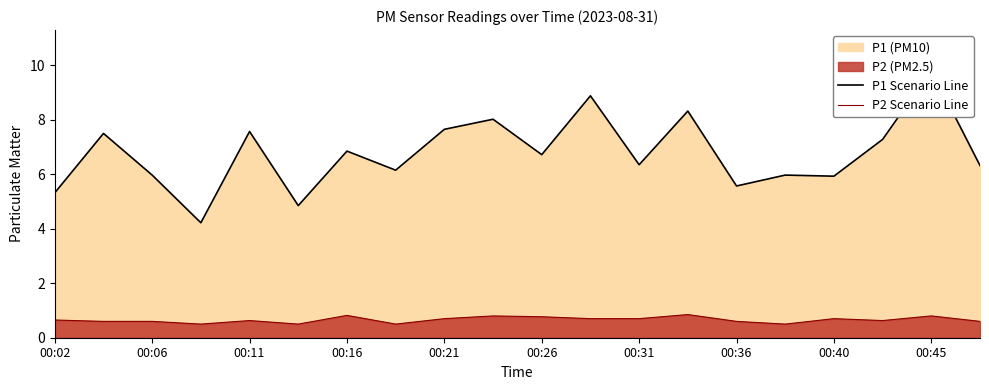

Does the chart have visible grid lines?

No